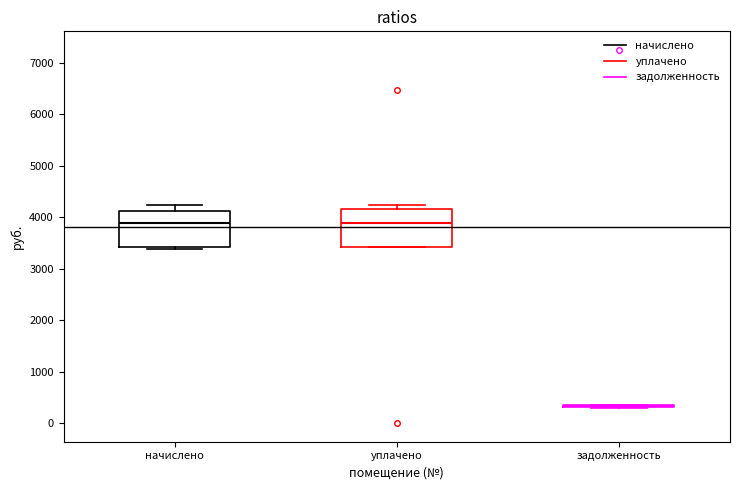

Reading left to right, transcribe this box plot: for each box, give where its median line is, the range the box spans, and where its two whiskers end, as read against the y-axis. The values are not printed on the chart, so give them approximately, as read against the axis.

начислено: median 3900, box 3400 to 4100, whiskers 3400 (just below the box's lower edge) to 4200
уплачено: median 3900, box 3400 to 4200, whiskers 3400 to 4200 (just above the box's upper edge)
задолженность: box collapsed to a line at 300, whiskers 300 to 400